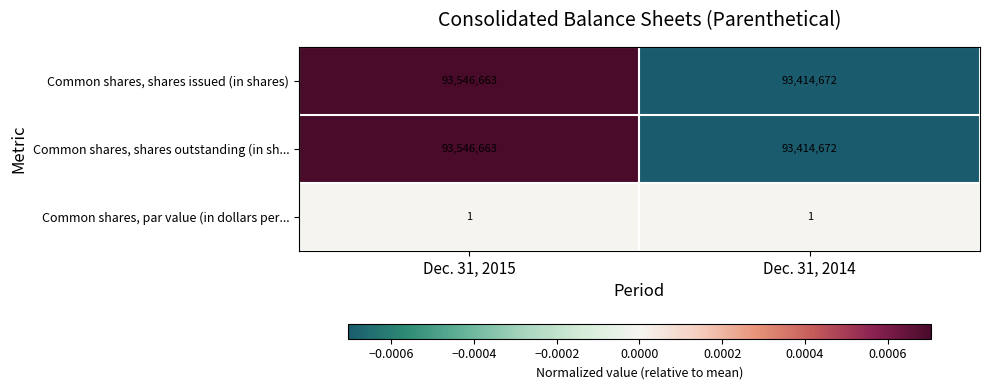

Is it true that Common shares, shares issued (in shares) equals 93414672 at Dec. 31, 2014?

True